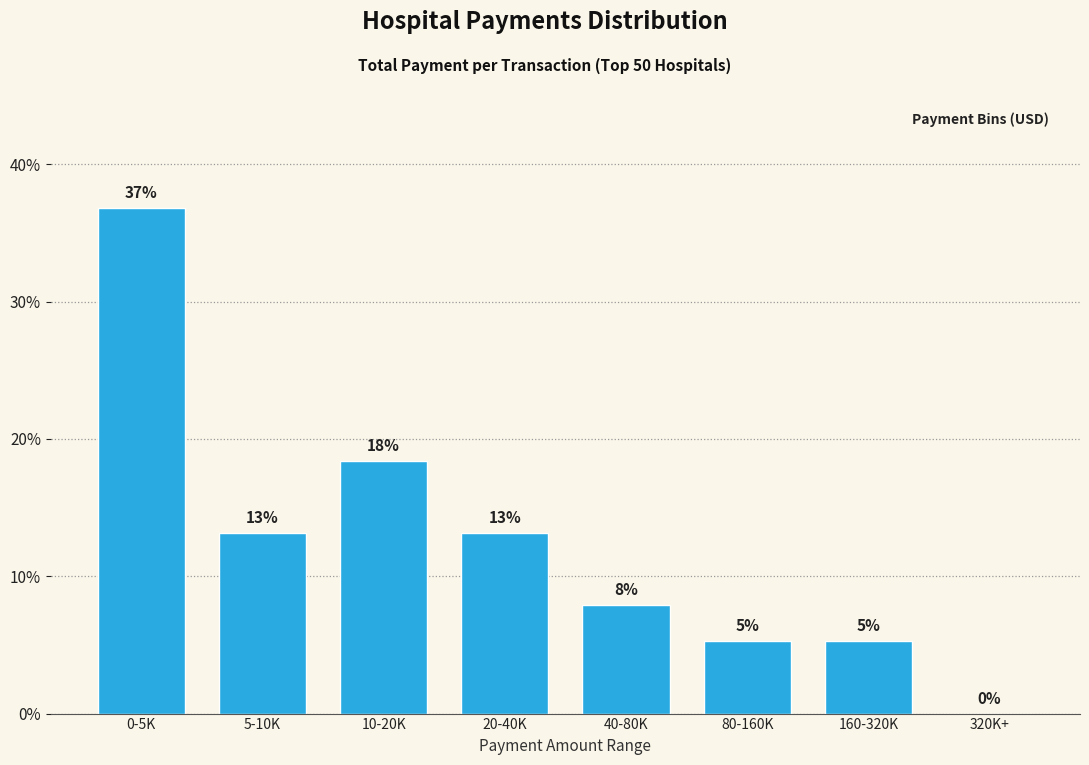

Are the bars horizontal?

No